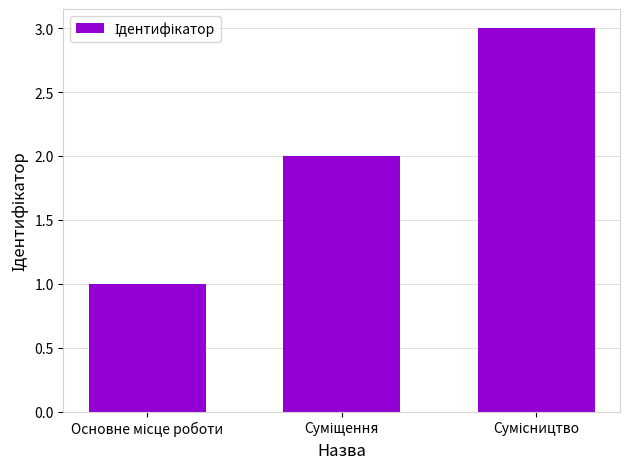

What is the greatest value displayed?

3